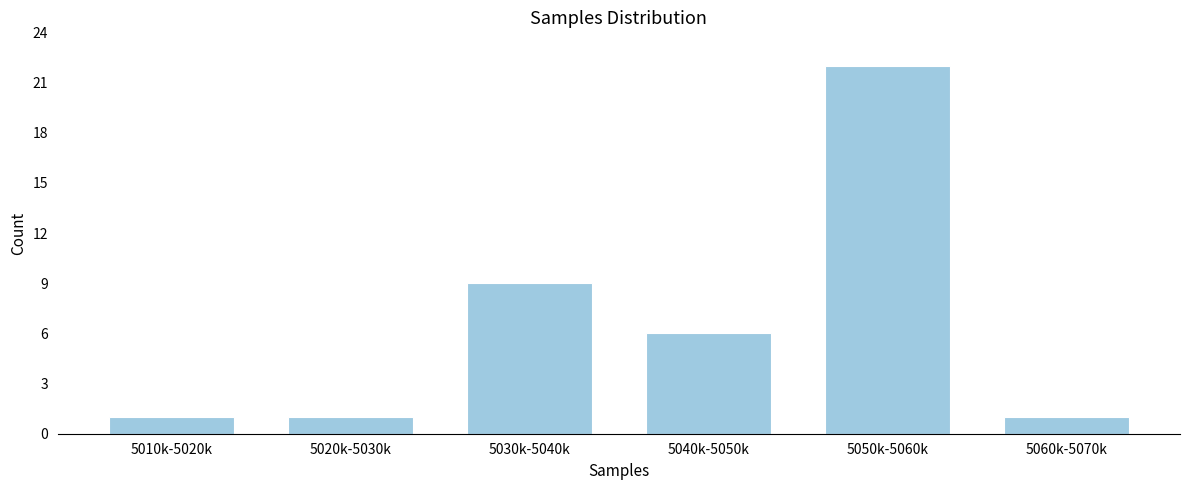

Reading left to right, list all the values displayed in this chart.

5010k-5020k=1	5020k-5030k=1	5030k-5040k=9	5040k-5050k=6	5050k-5060k=22	5060k-5070k=1